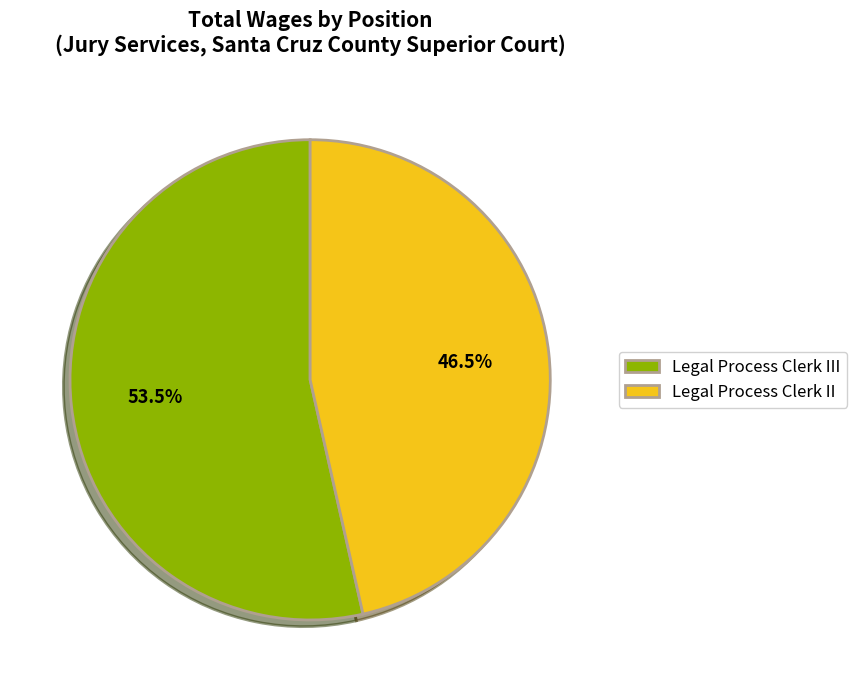

Does Legal Process Clerk II represent more than half of the total?

No